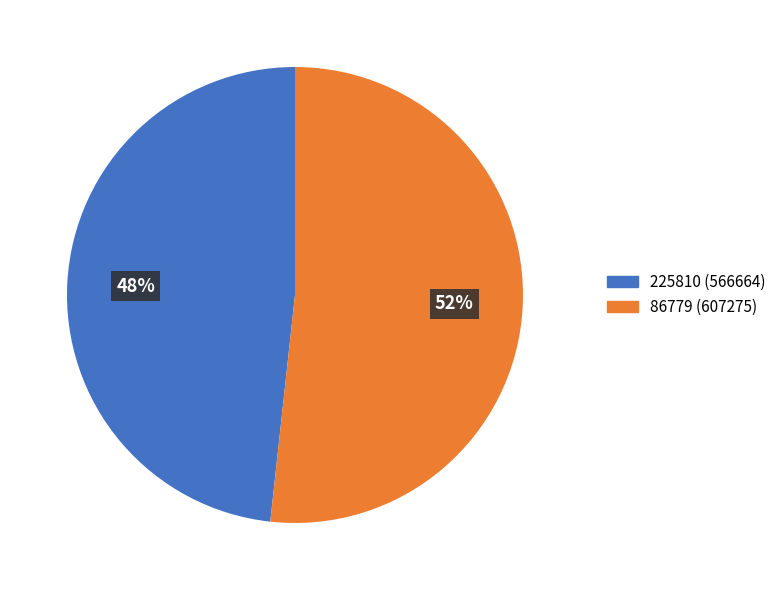

To the nearest percent, what is the combined percentage of 225810 and 86779?

100%